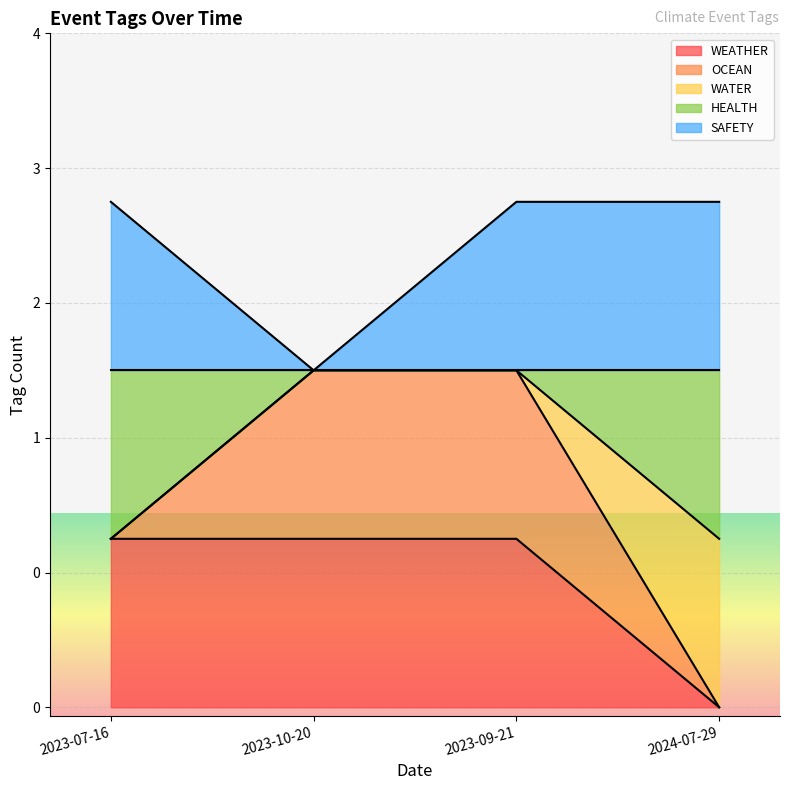

What are all the series names shown in the legend?

WEATHER, OCEAN, WATER, HEALTH, SAFETY